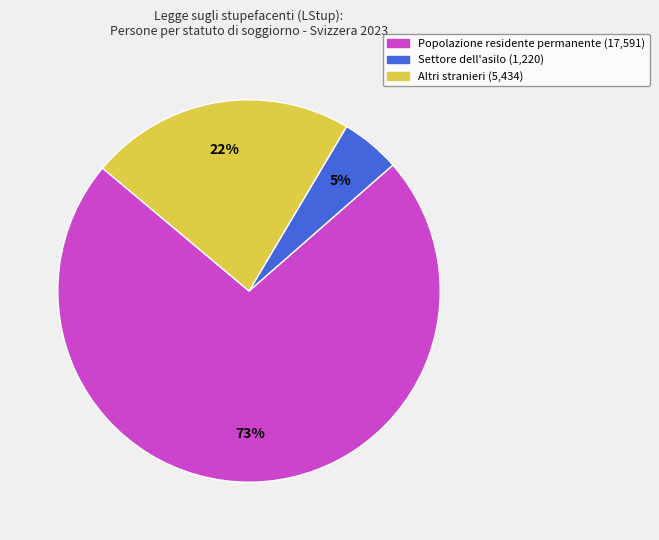

Is there a majority slice in this chart?

Yes